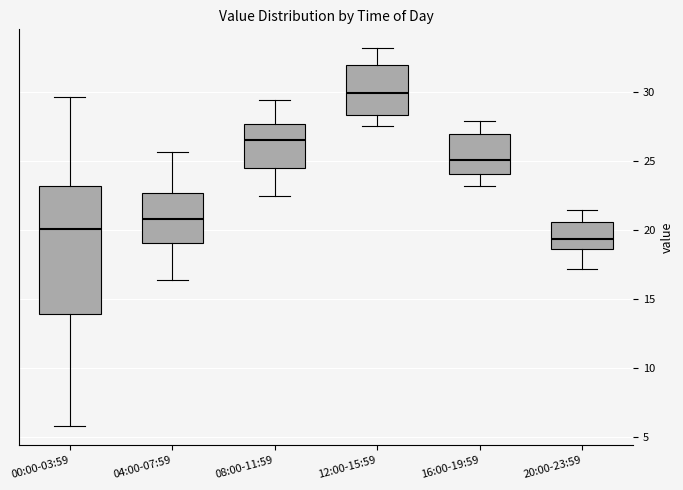

Comparing the boxes themselves (not the whiskers), which one is the tallest?

00:00-03:59